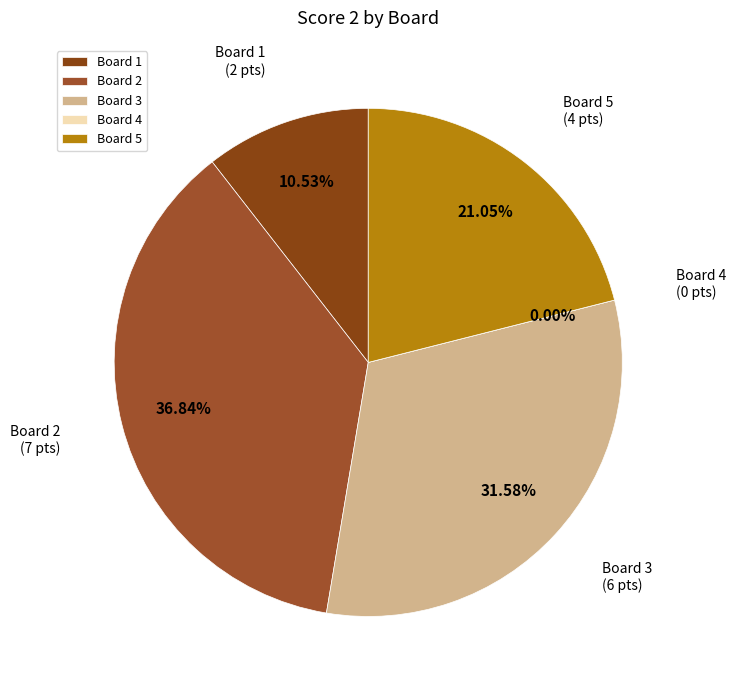

Which slice is the smallest?

Board 4